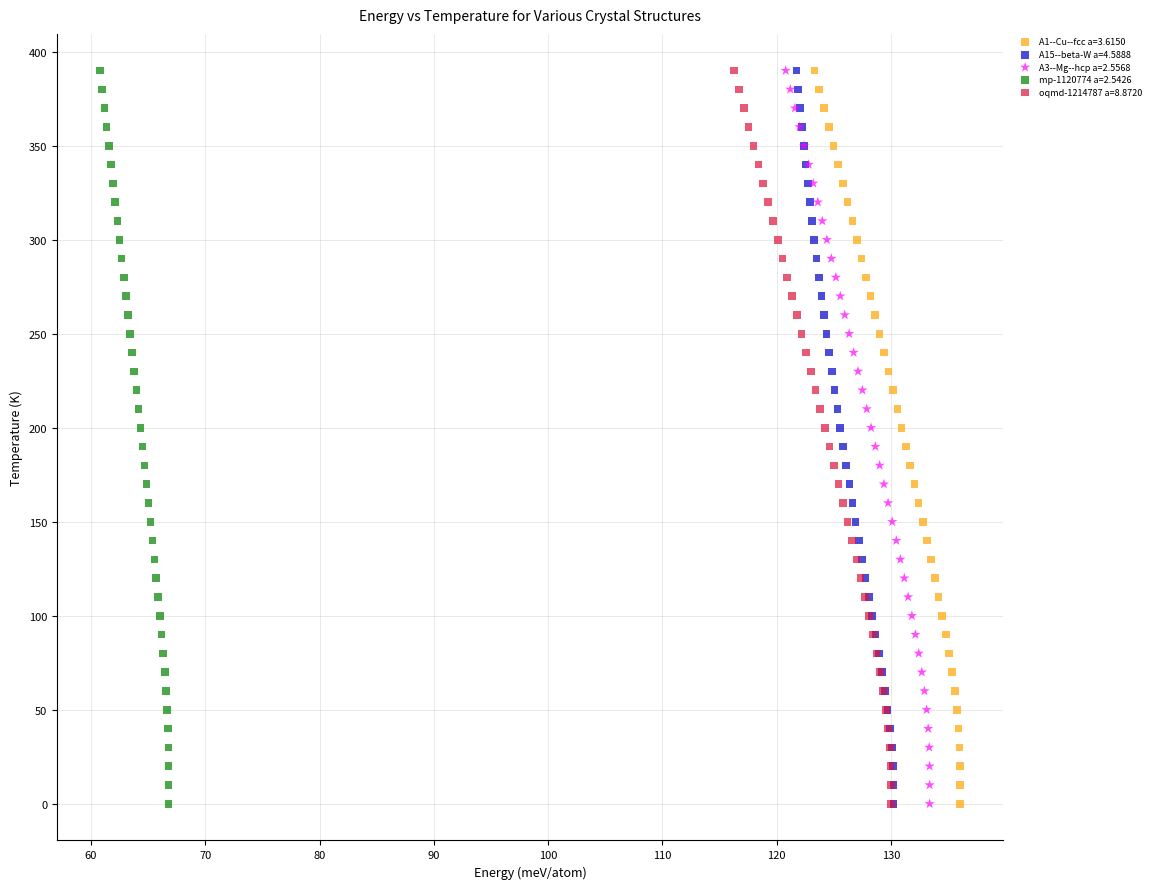

What are all the series names shown in the legend?

A1--Cu--fcc a=3.6150, A15--beta-W a=4.5888, A3--Mg--hcp a=2.5568, mp-1120774 a=2.5426, oqmd-1214787 a=8.8720